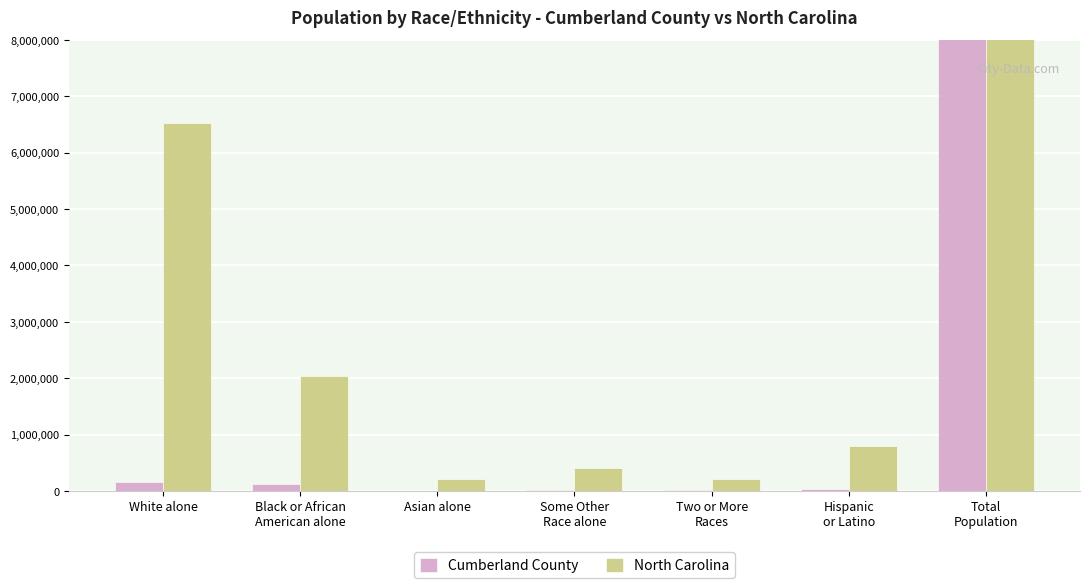

Rank the series by their maximum value, from lowest to highest.

Cumberland County, North Carolina